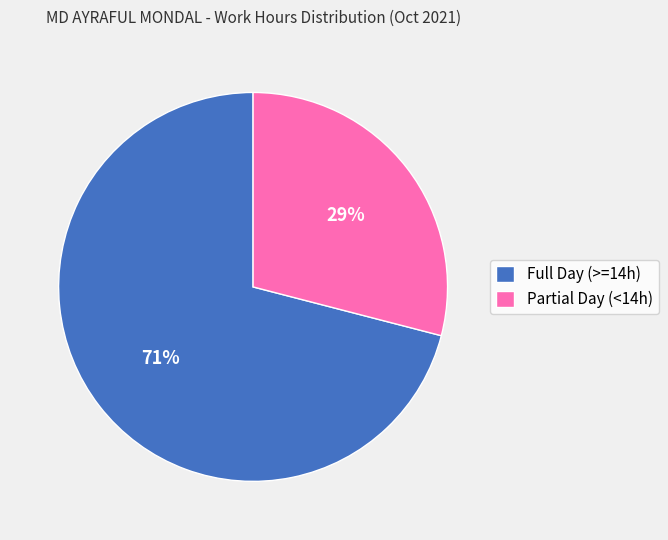

To the nearest percent, what portion does Full Day (>=14h) represent?

71%